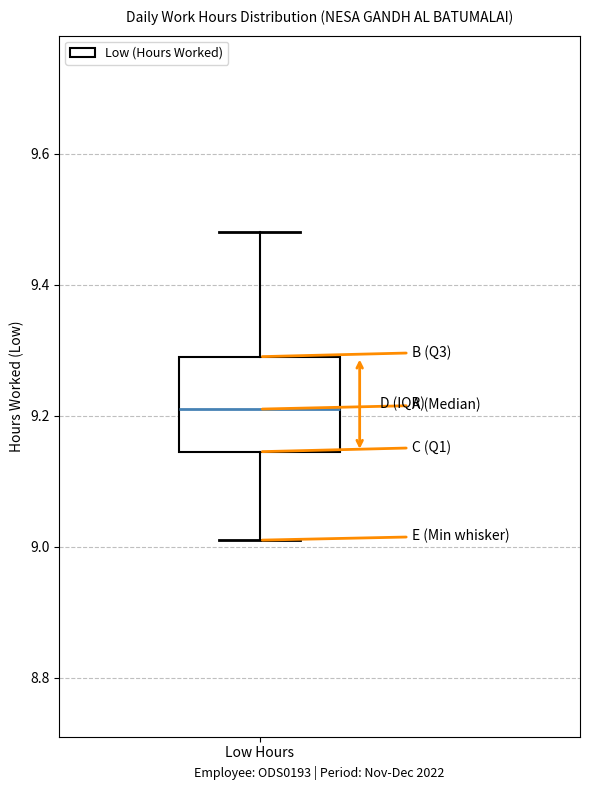

Transcribe this box plot: give where the median line is, the range the box spans, and where the two whiskers end, as read against the y-axis. The values are not printed on the chart, so give them approximately, as read against the axis.

median 9.22, box 9.14 to 9.30, whiskers 9.02 to 9.48